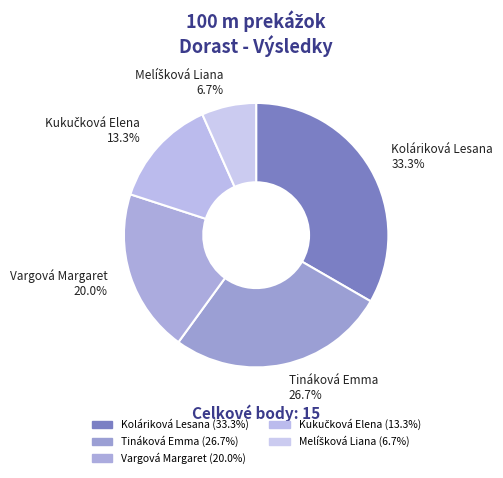

To the nearest percent, what is the difference between the largest and smallest slice percentages?

27%